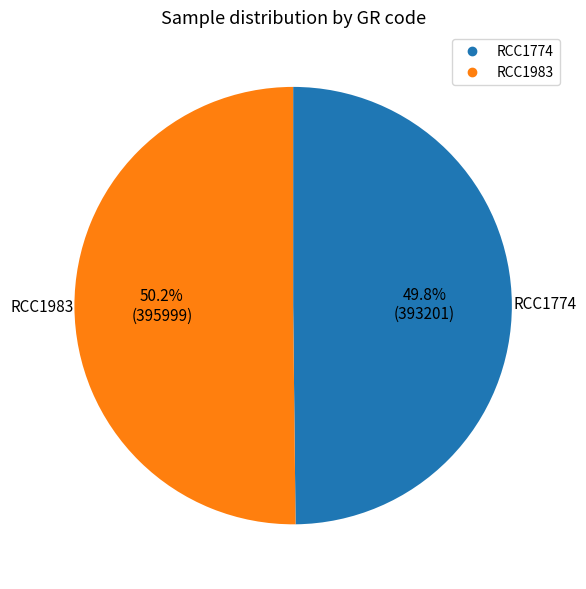

Approximately how many times larger is the value at RCC1774 compared to RCC1983?

1.0